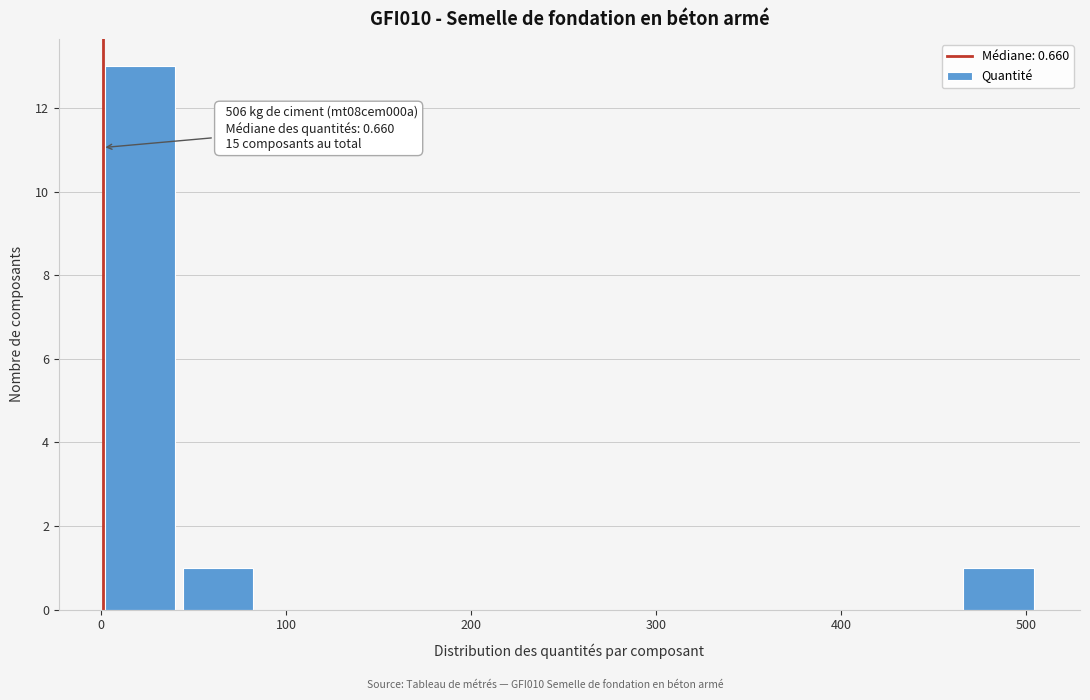

Over which range of the x-axis is the bar tallest?

0 to 40